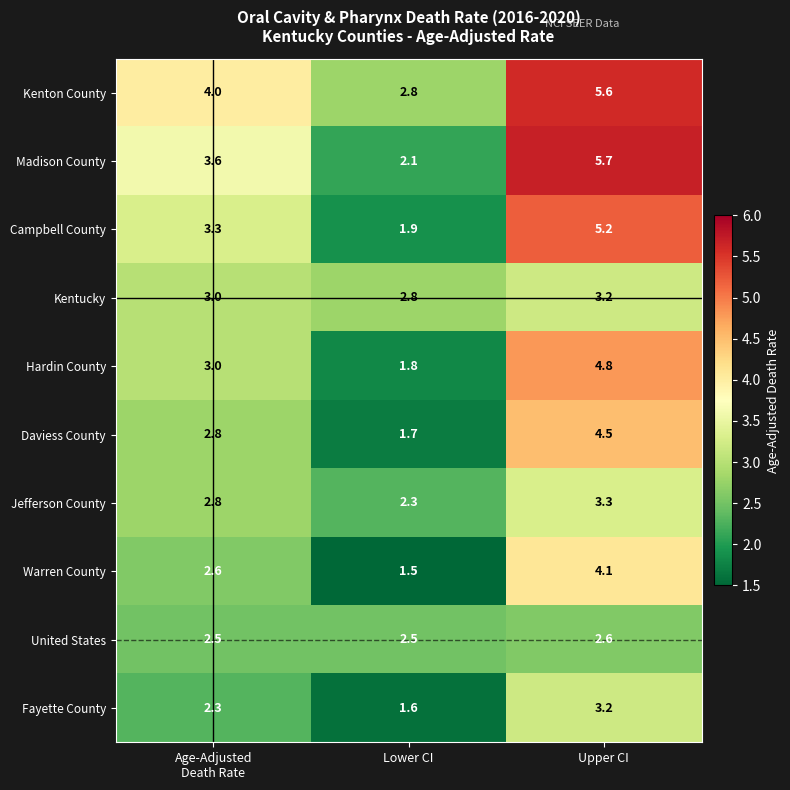

How many categories are shown in the chart?

3